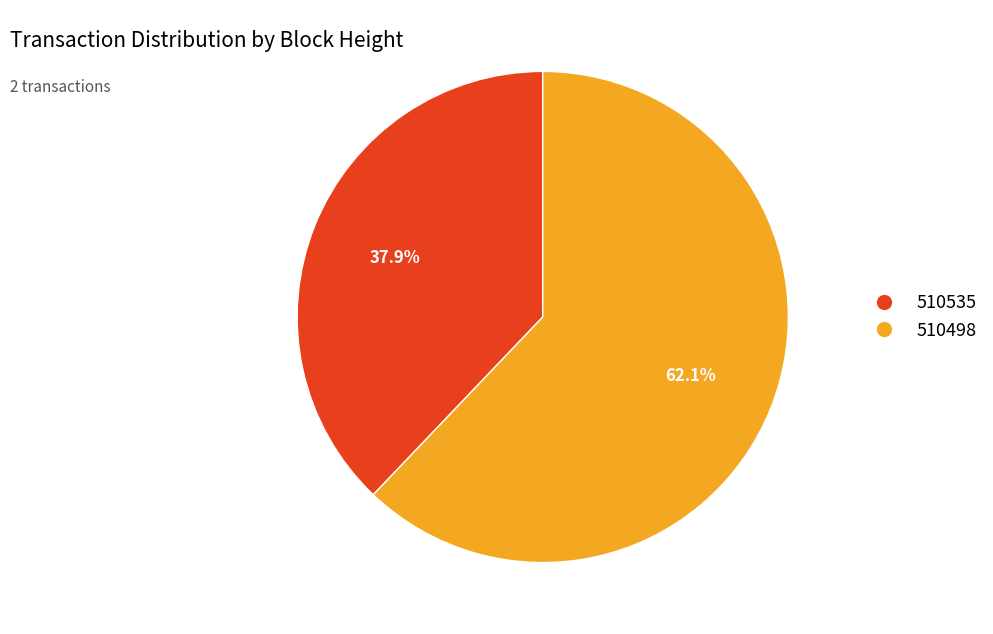

Rank the categories by value from lowest to highest.

510535, 510498